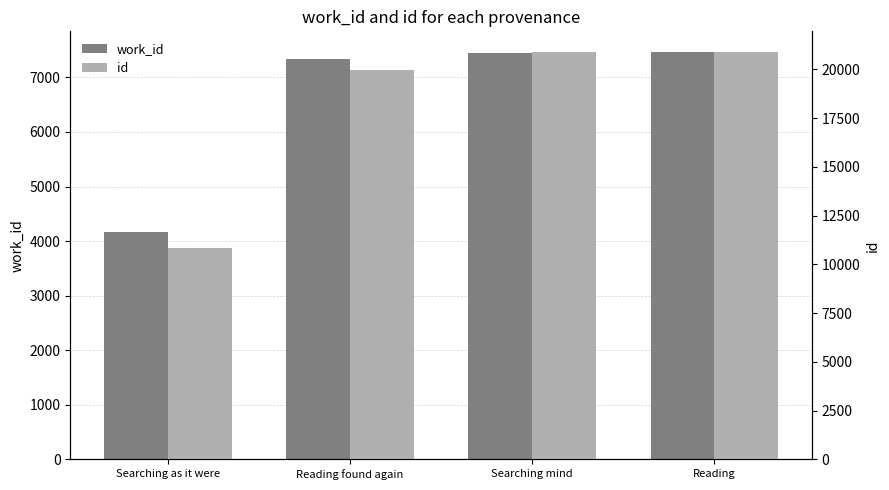

What are all the series names shown in the legend?

work_id, id